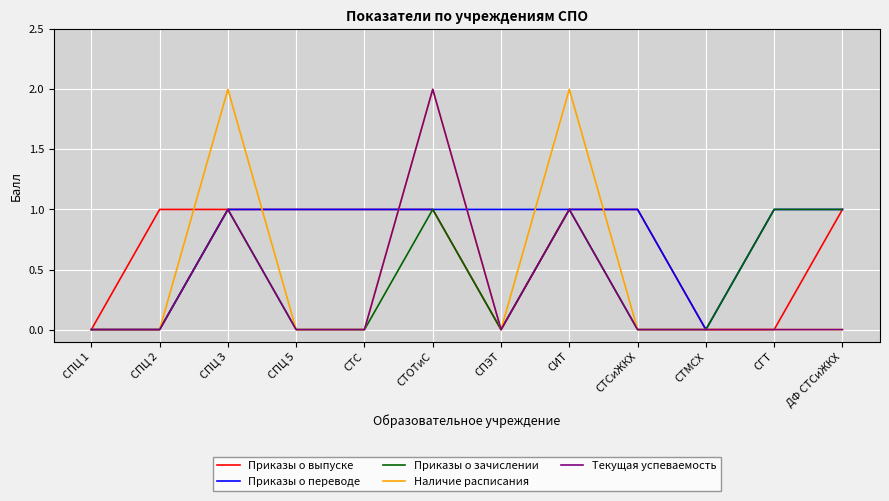

Is the value of Приказы о выпуске at СПЭТ greater than the value of Приказы о переводе at СПЦ 3?

No